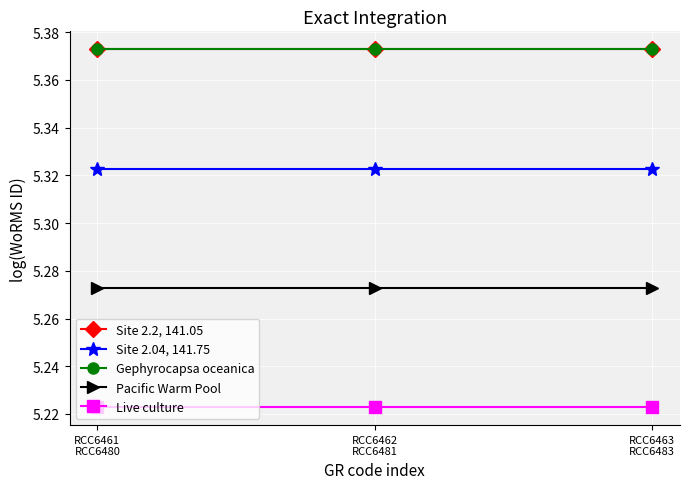

What is the label of the 3rd point from the right?

RCC6461
RCC6480